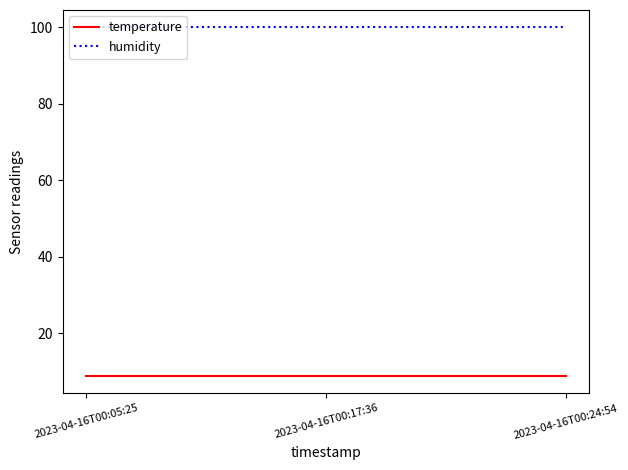

Which series has the largest total across all categories?

humidity